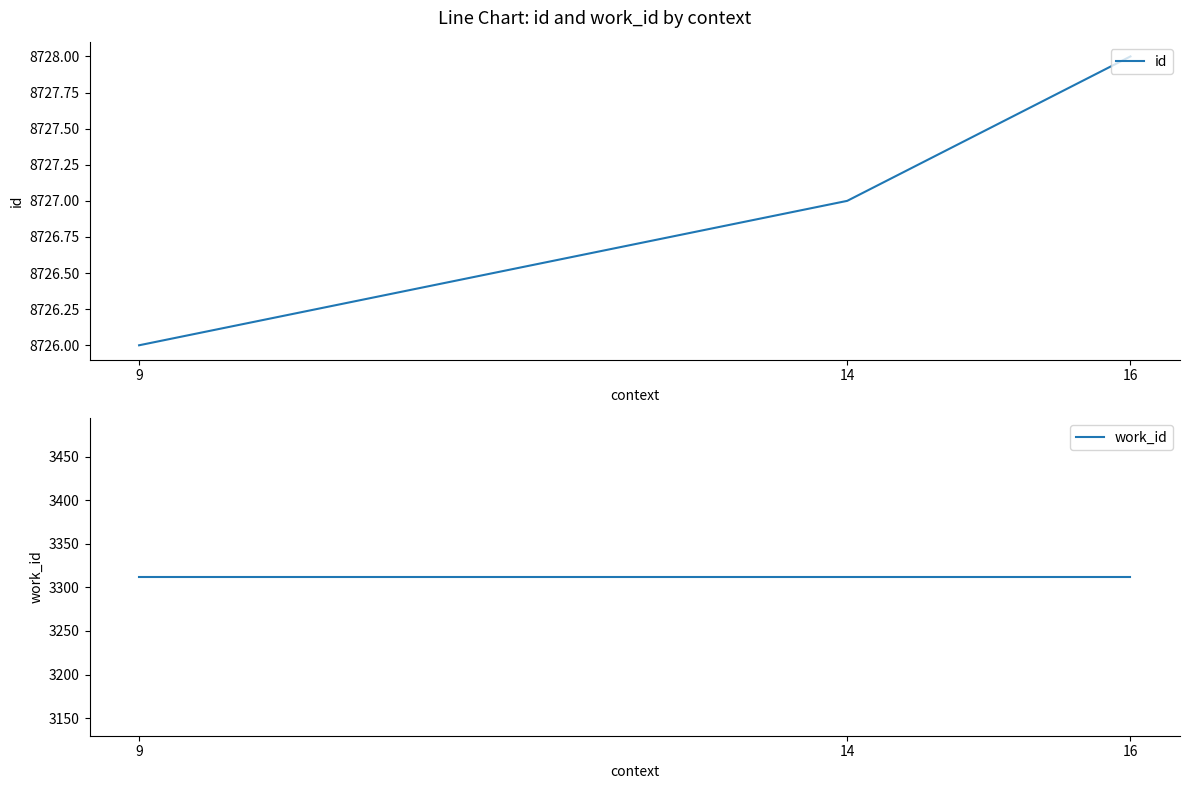

What is the difference between the highest and lowest values at 16?

5416